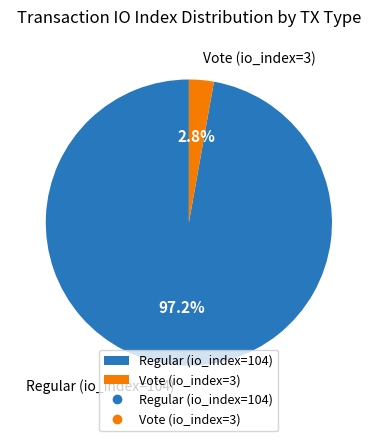

What percentage is the Vote (io_index=3) slice, to the nearest percent?

3%